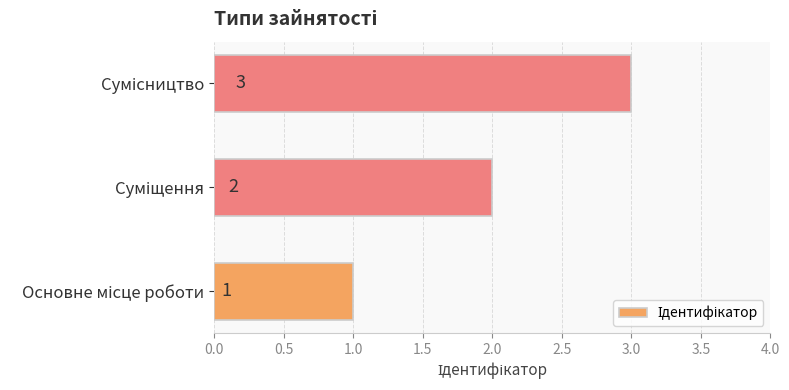

Are the bars grouped side by side (vs. stacked)?

No